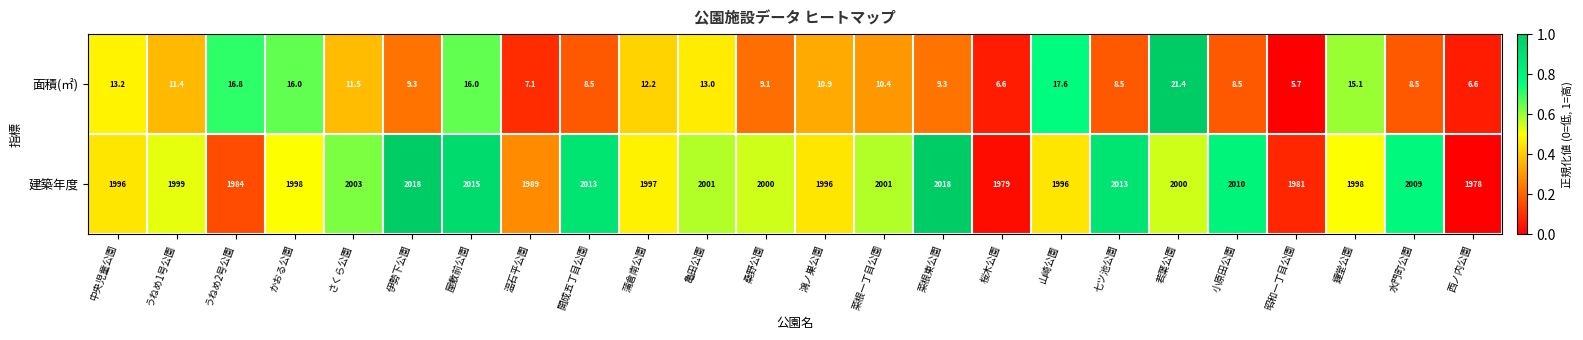

At which category is the sum across all series the highest?

屋敷前公園